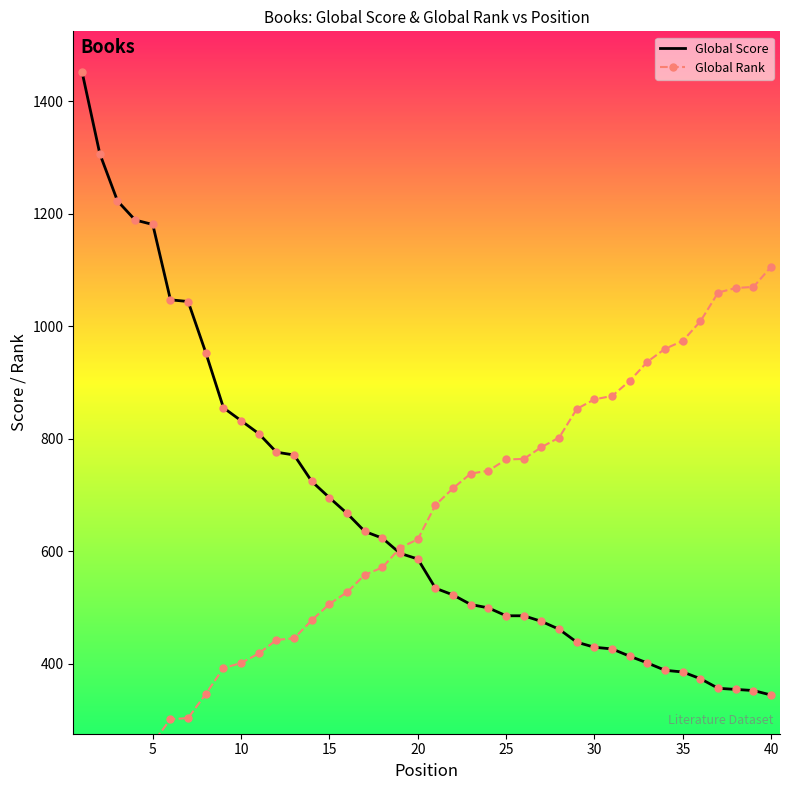

Which series contains the lowest Y value?

Global Rank